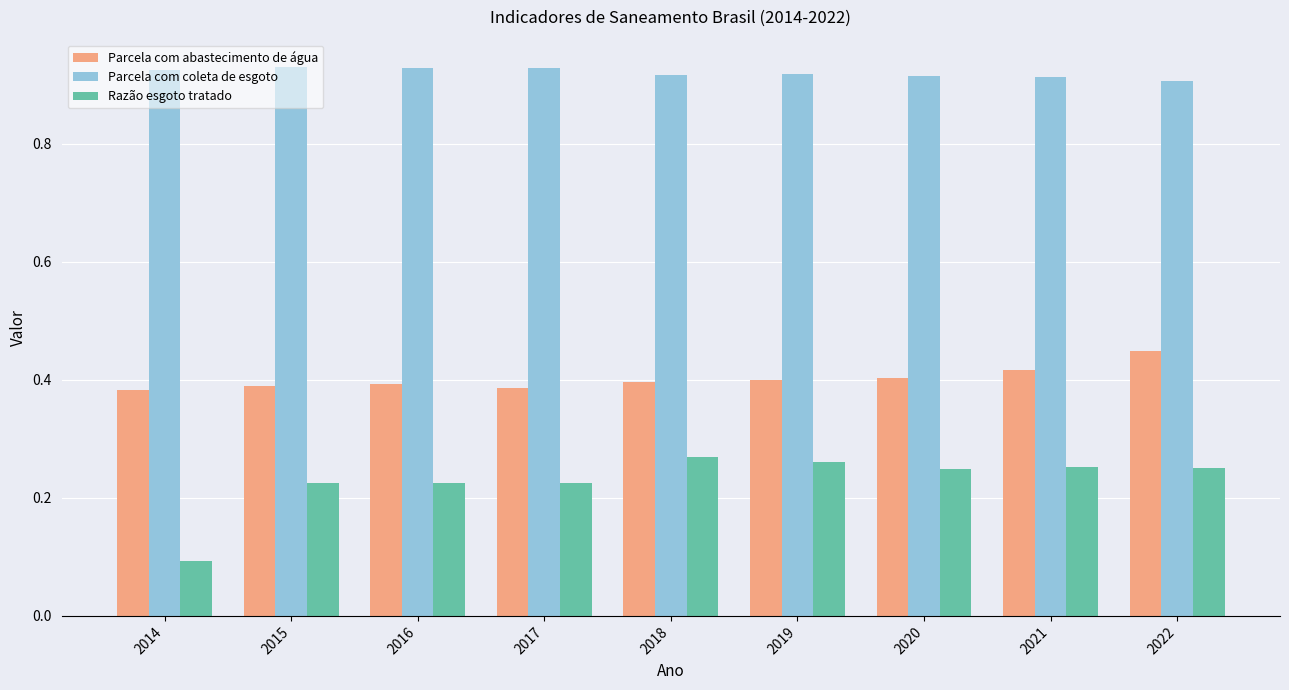

Rank the series at 2018 from lowest to highest value.

Razão esgoto tratado, Parcela com abastecimento de água, Parcela com coleta de esgoto